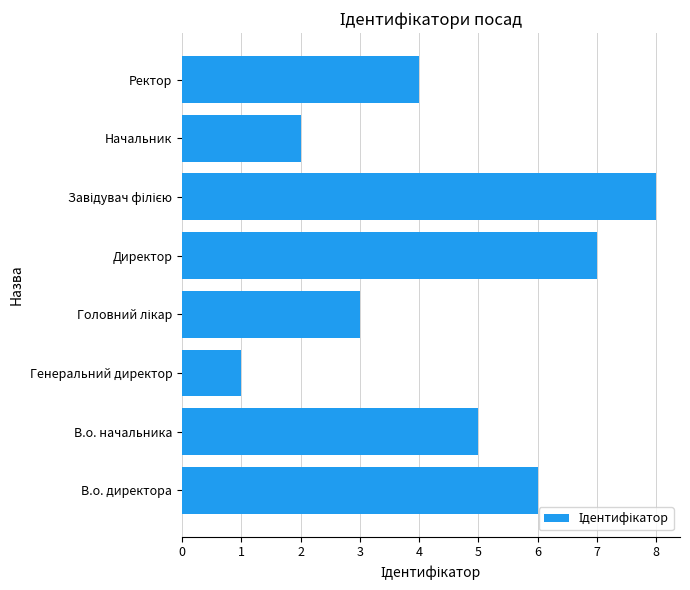

The chart shows a value of 7 at Директор. True or false?

True